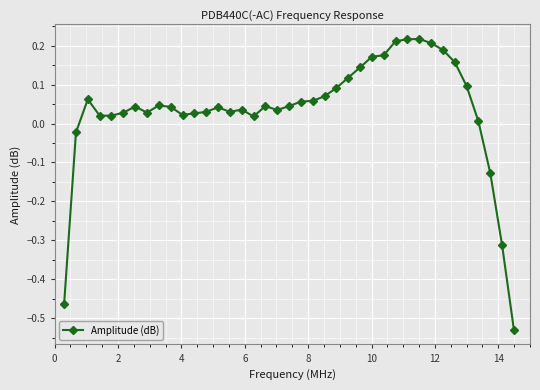

What is the difference between the maximum and minimum values?

0.7